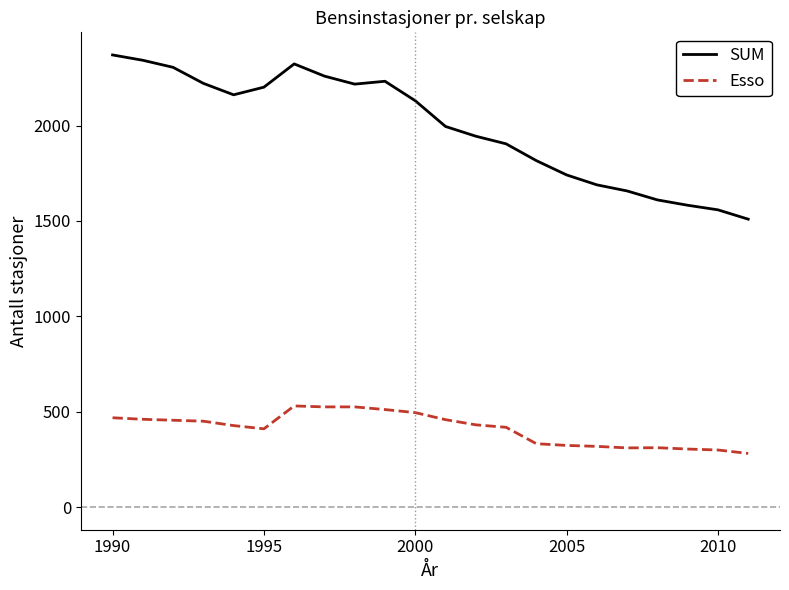

List the series in order of their overall mean, highest first.

SUM, Esso